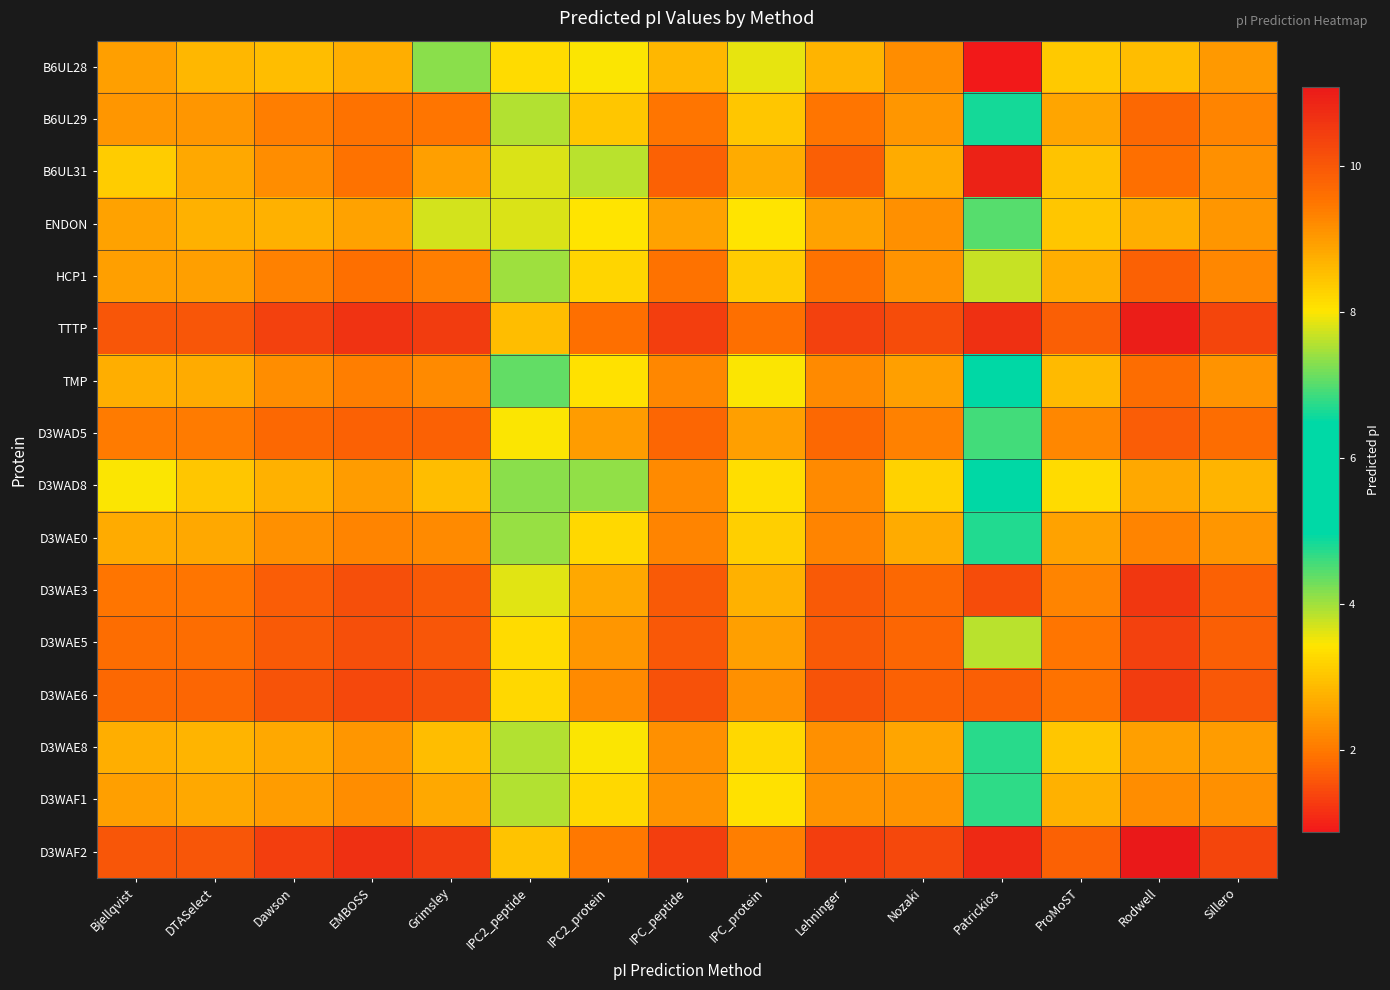

Which series changed the most between Patrickios and ProMoST?

B6UL28